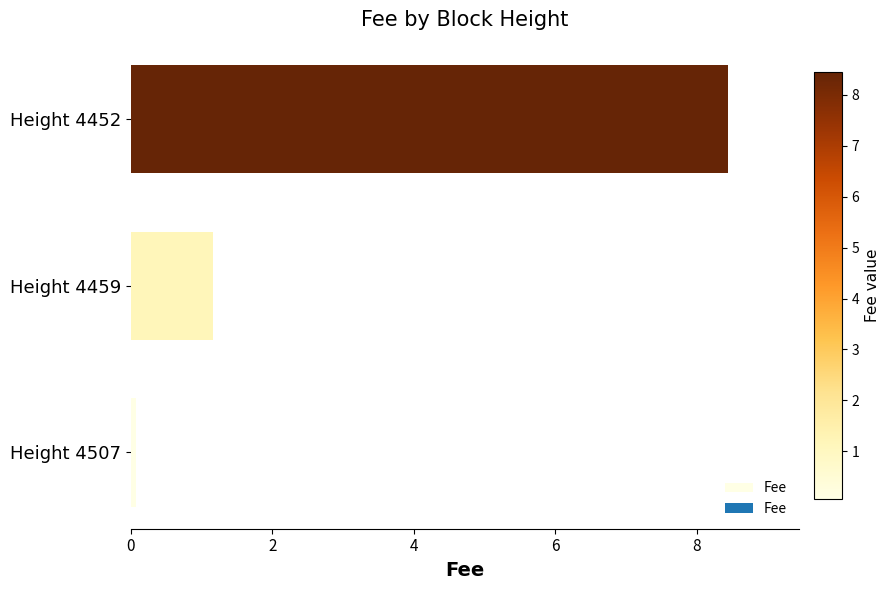

How many data points are above 1?

2